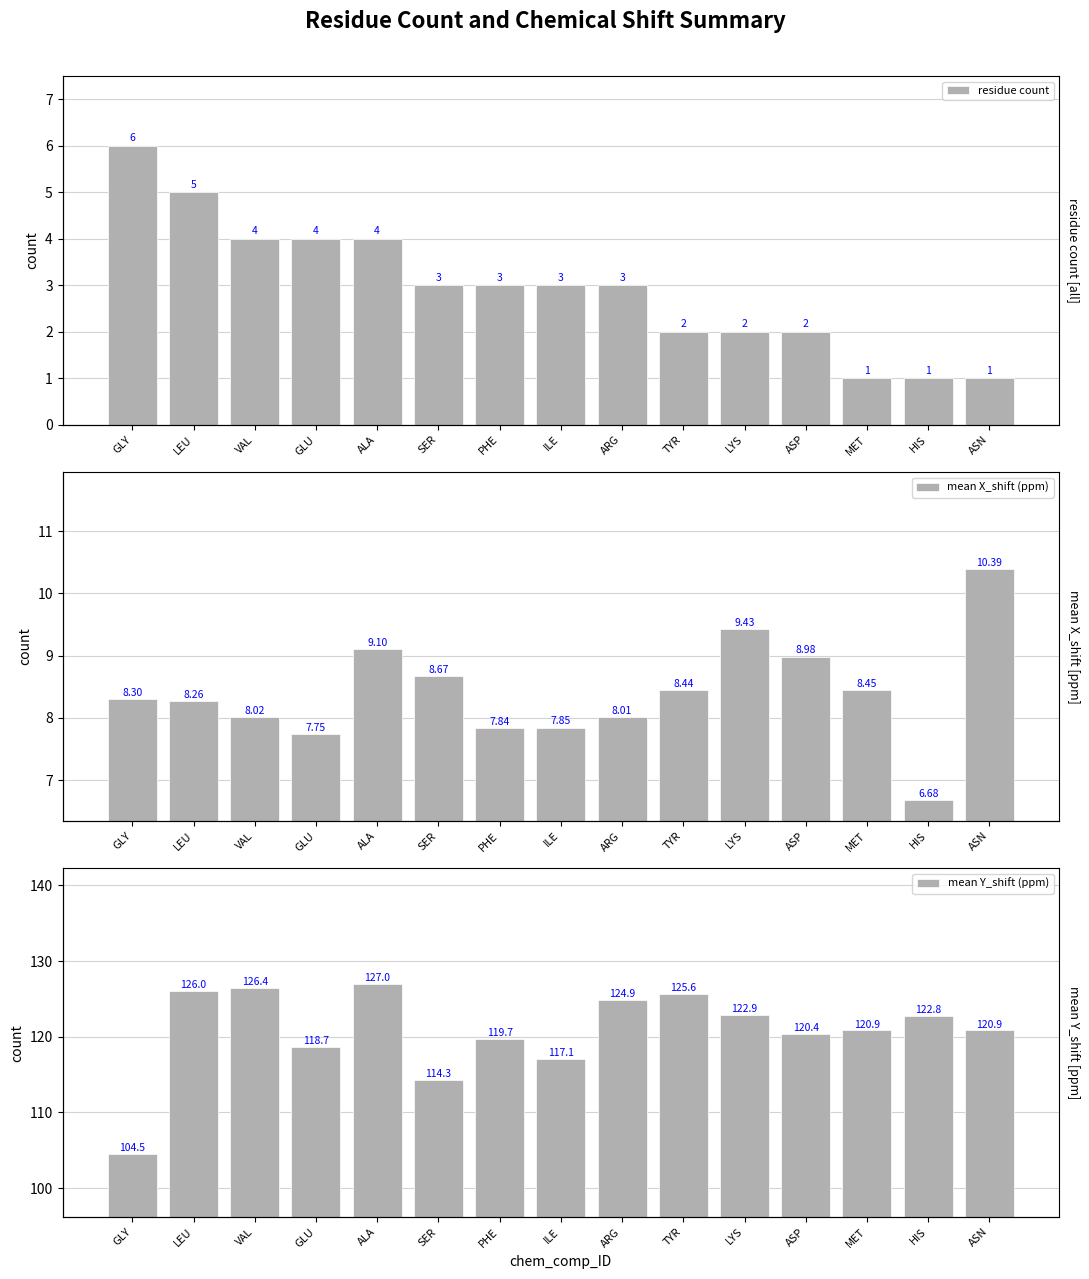

Is it true that mean Y_shift (ppm) equals 126.0 at LEU?

True